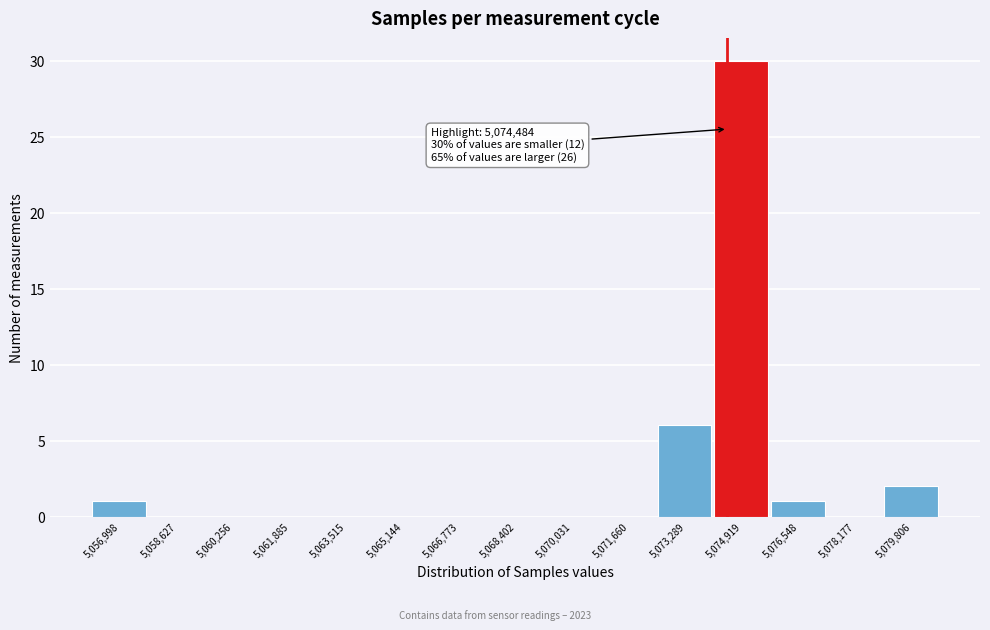

Over which range of the x-axis is the bar tallest?

5074200 to 5075800